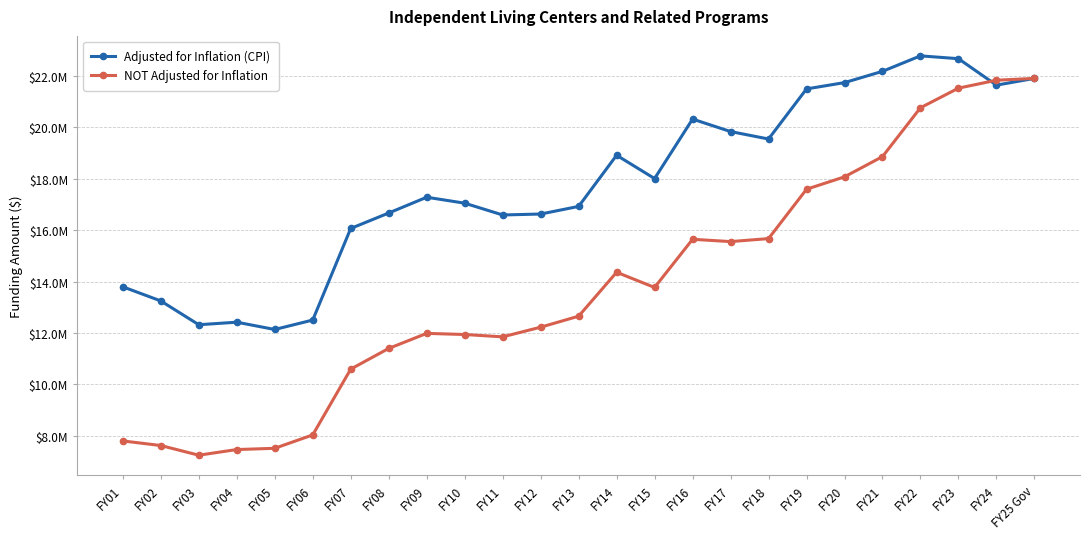

Does the chart have visible grid lines?

Yes